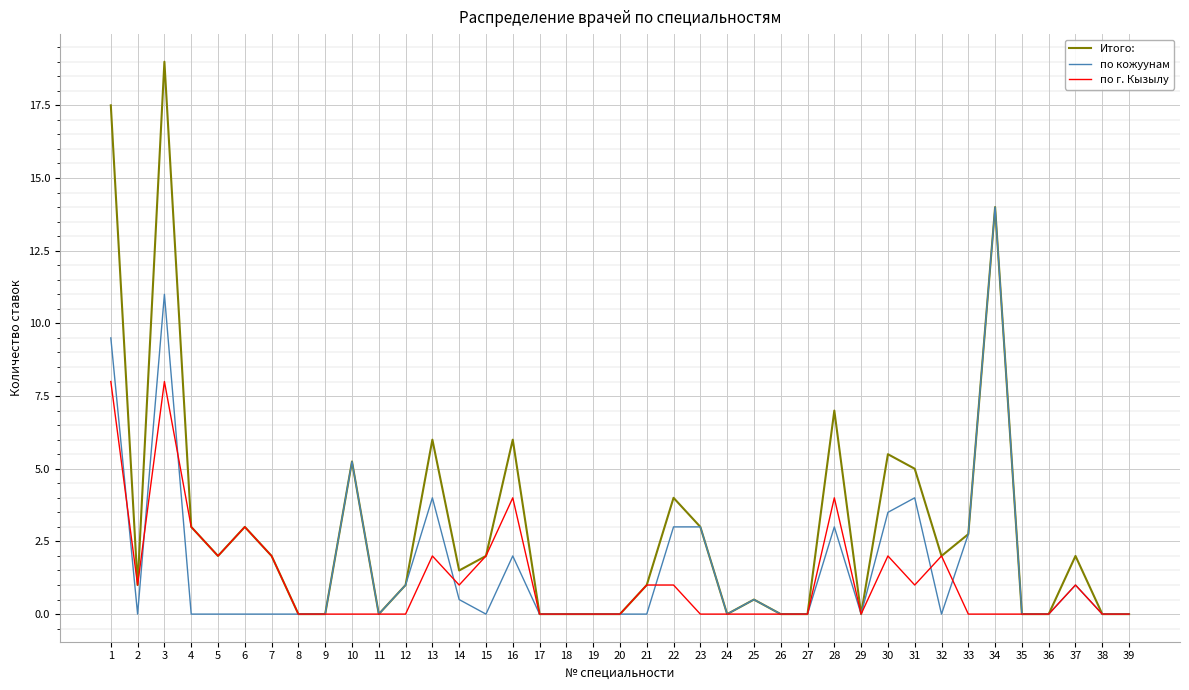

What is the difference between the по кожуунам values at 13 and 4?

4.0